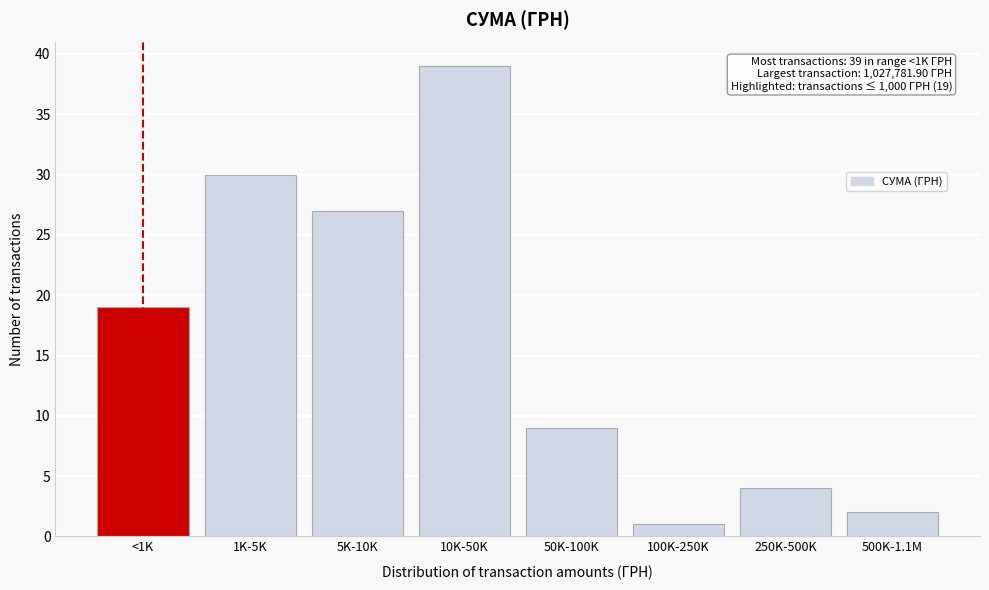

Reading right to left, extract all data points from this chart.

500K-1.1M=2	250K-500K=4	100K-250K=1	50K-100K=9	10K-50K=39	5K-10K=27	1K-5K=30	<1K=19